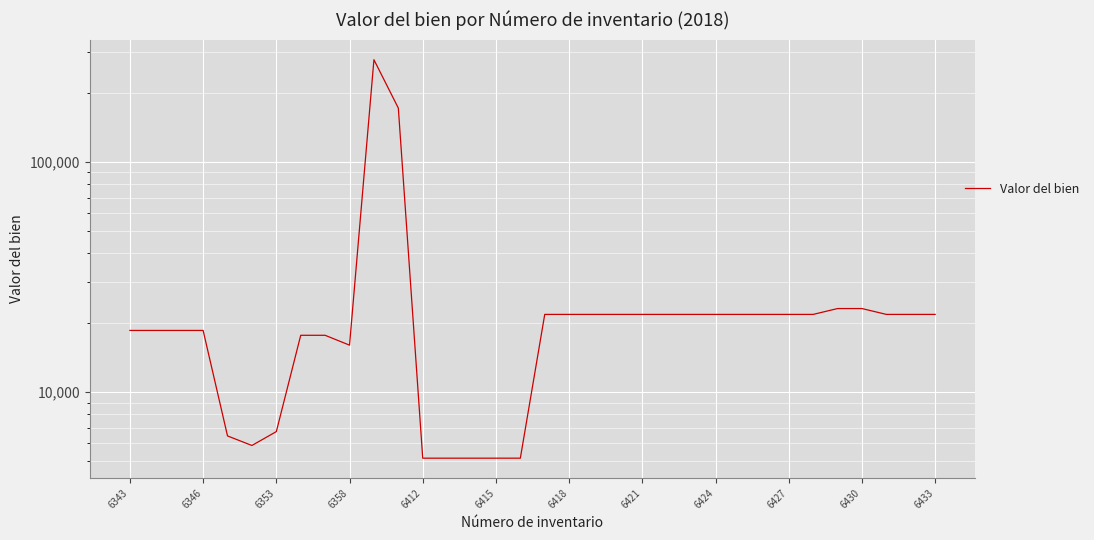

True or false: the data shows 21748.8 at 6424.

True